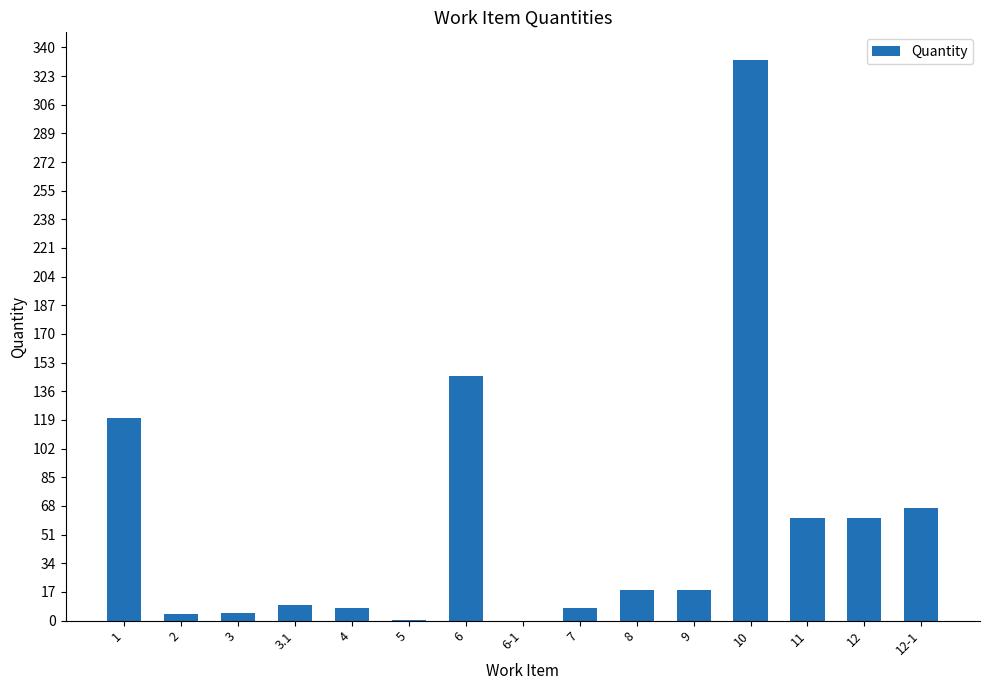

Between 3 and 12, which is larger?

12